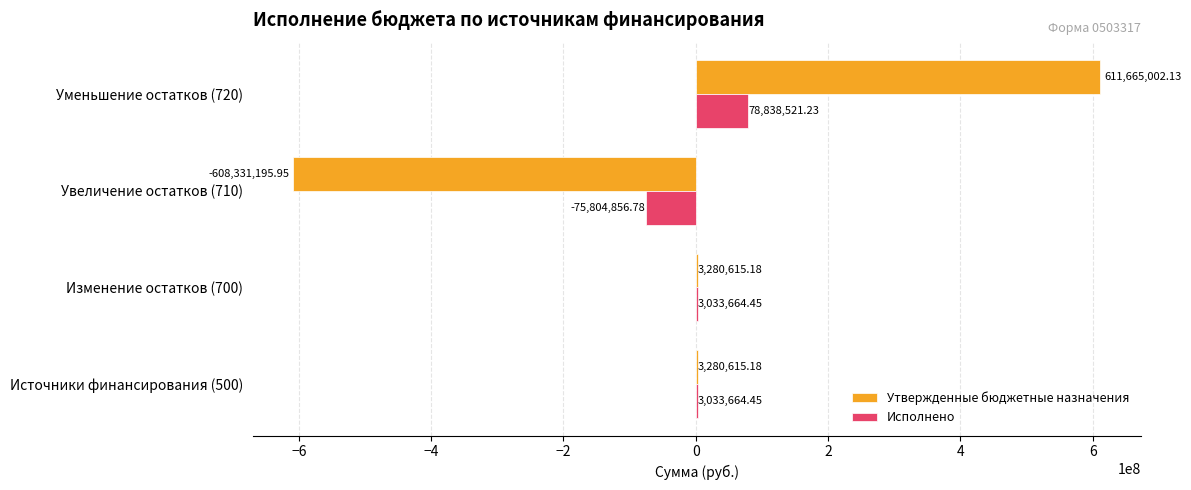

Which series changed the most between Увеличение остатков (710) and Уменьшение остатков (720)?

Утвержденные бюджетные назначения